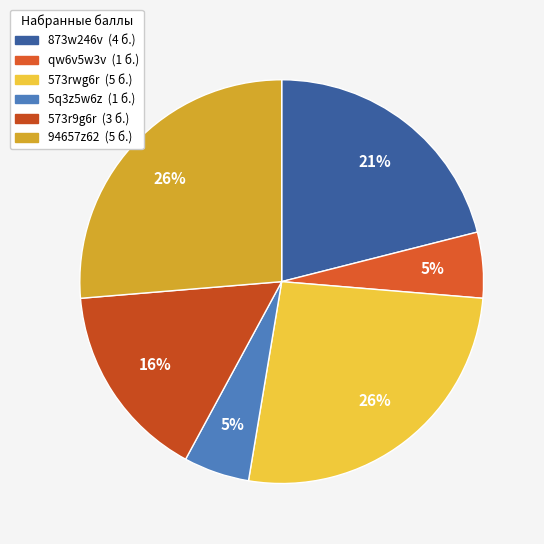

Count the number of slices in the pie.

6